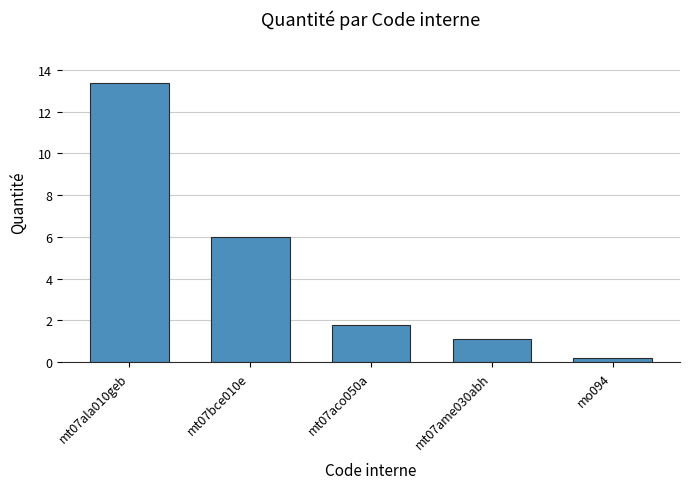

What is the sum of all values?

22.5